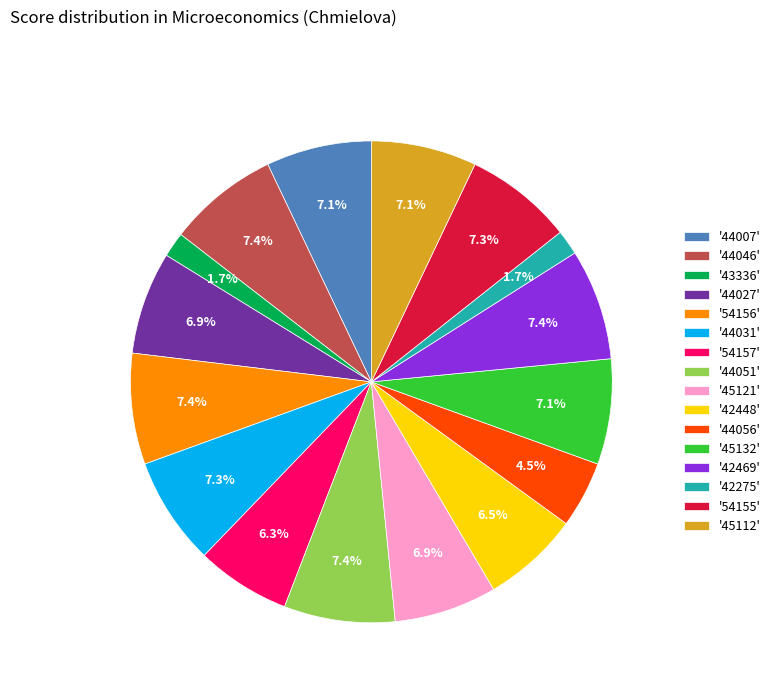

Approximately how many times larger is the value at '45121' compared to '44046'?

0.9